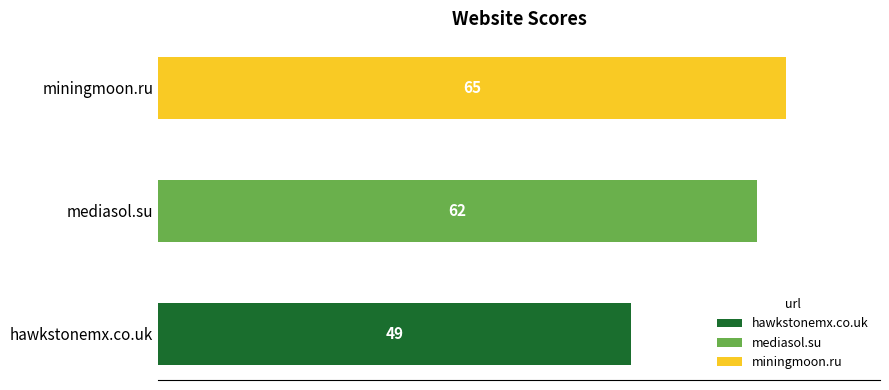

Where is the data nearest to the value 57?

mediasol.su